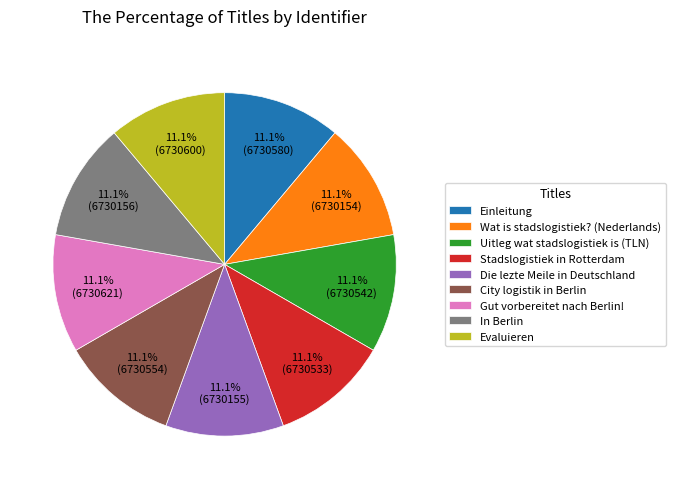

Do Gut vorbereitet nach Berlin! and Wat is stadslogistiek? (Nederlands) together represent more than half of the pie?

No